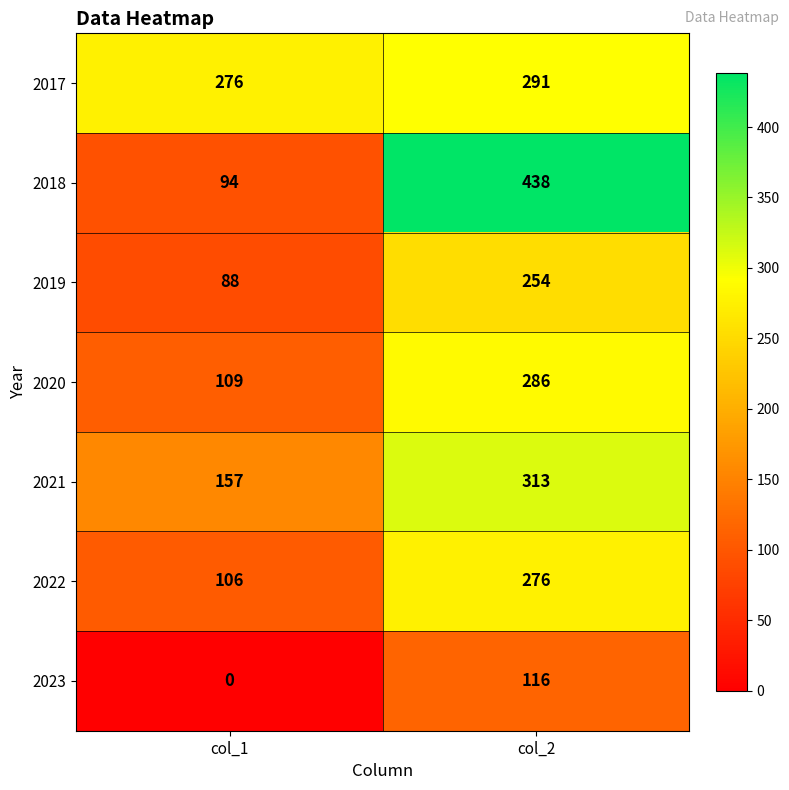

Reading left to right, transcribe all the data shown in this chart.

2017: 276	291
2018: 94	438
2019: 88	254
2020: 109	286
2021: 157	313
2022: 106	276
2023: 0	116